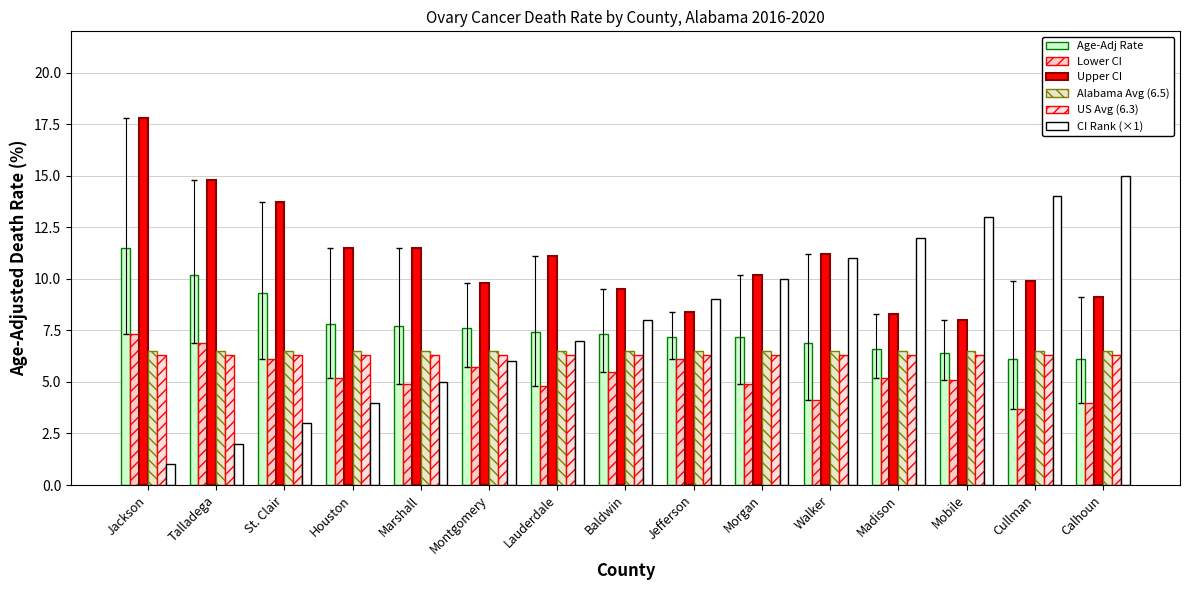

Count the number of data series in this chart.

6